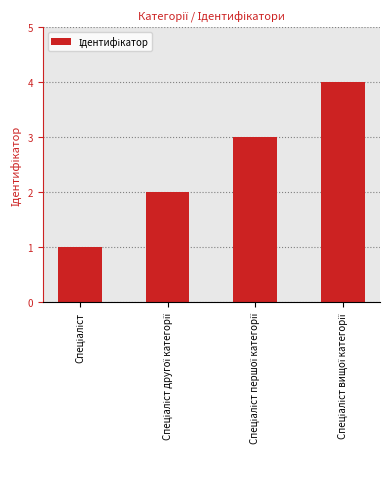

What is the maximum value shown in the chart?

4